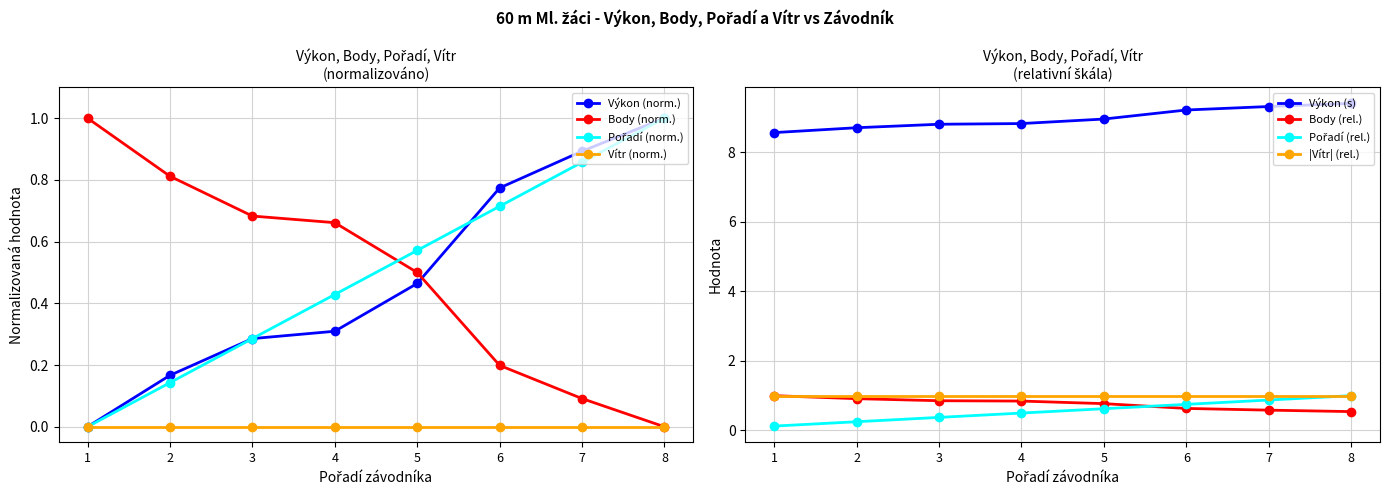

Is the value of Vítr (norm.) at 6 greater than the value of Výkon (norm.) at 7?

No